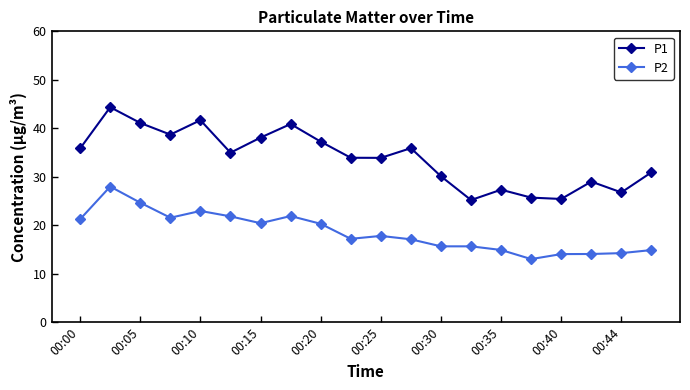

What is the value of the P2 point at the 11th from the left?

17.8